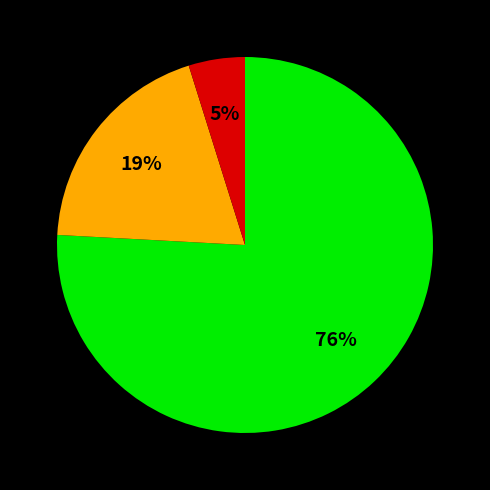

Does any single category account for the majority?

Yes